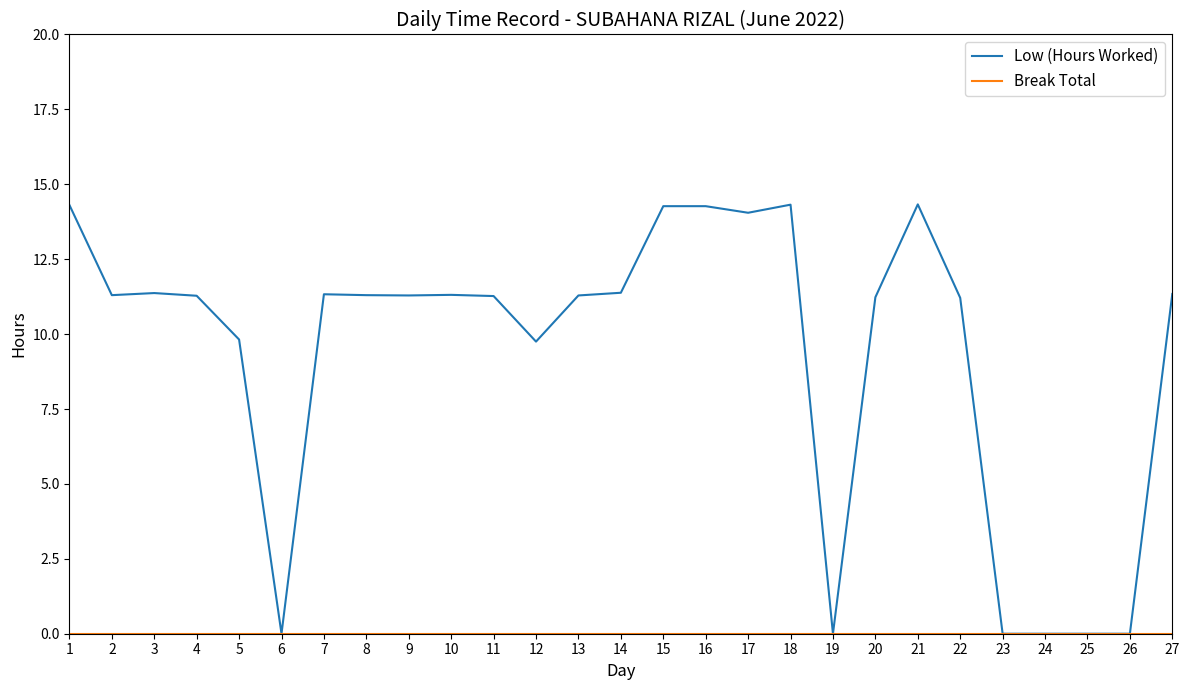

What is the total value across all series at 12?

9.8